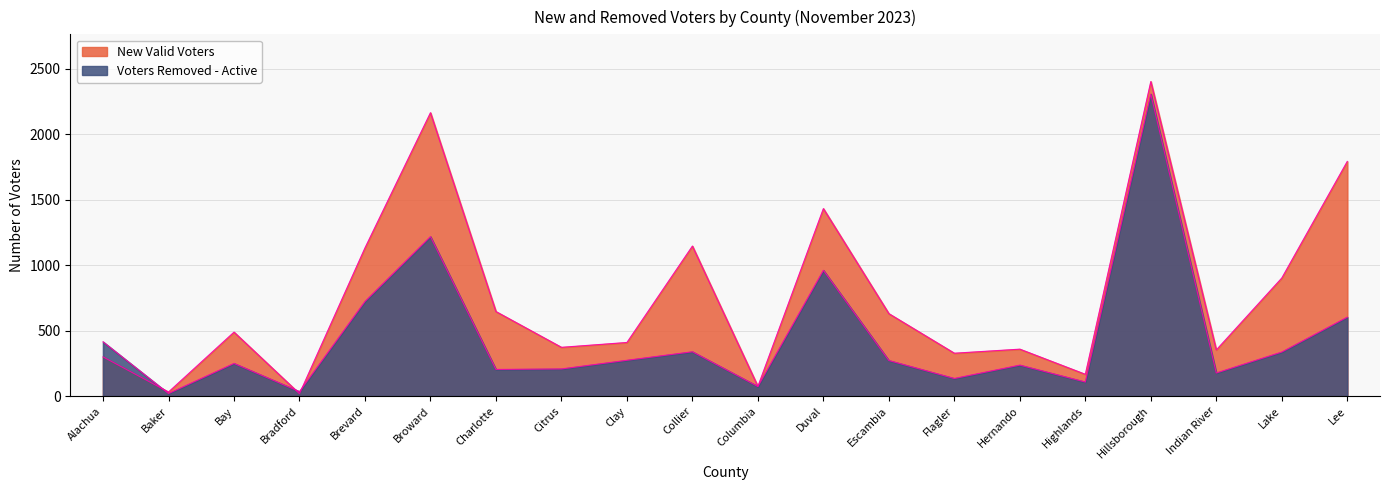

Is it true that New Valid Voters equals 973 at Duval?

False